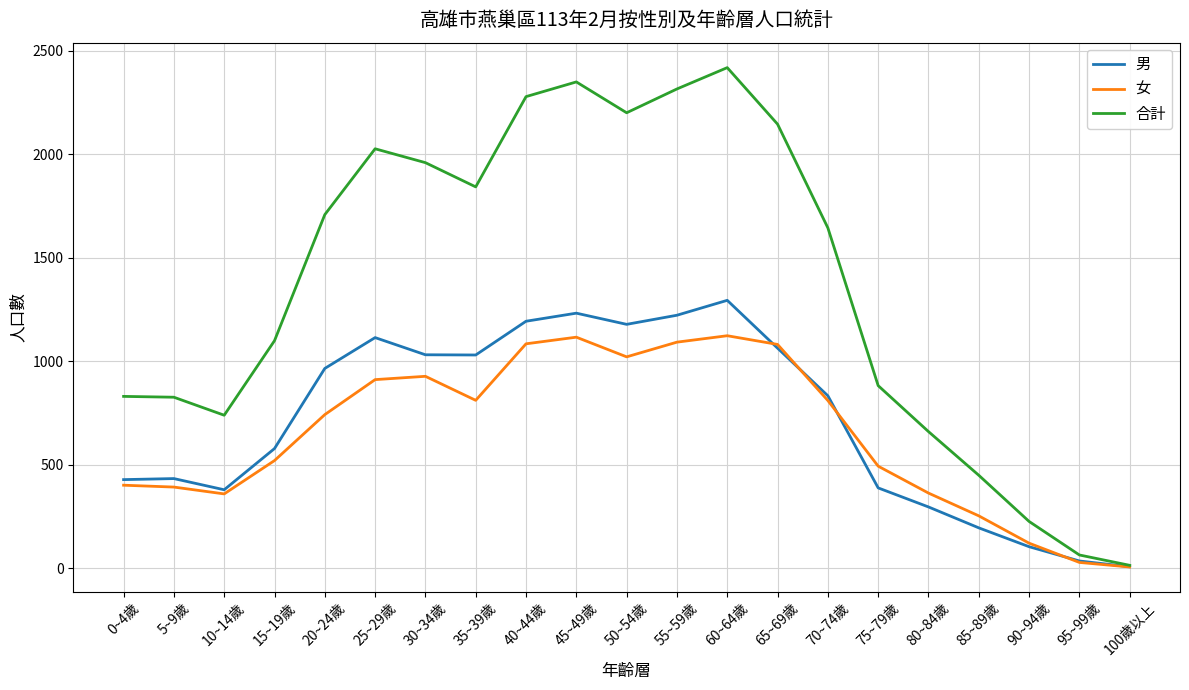

At 5~9歲, list the series in order from largest to smallest.

合計, 男, 女